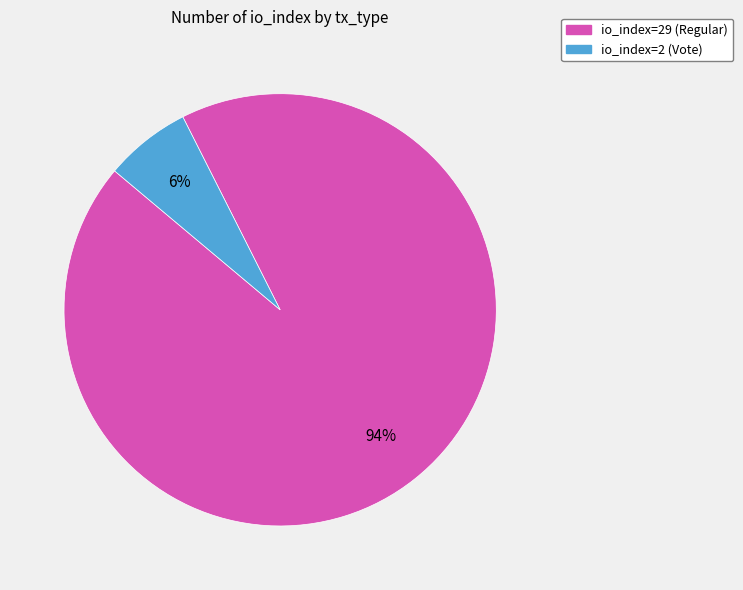

True or false: io_index=2 (Vote) accounts for 6% of the total.

True